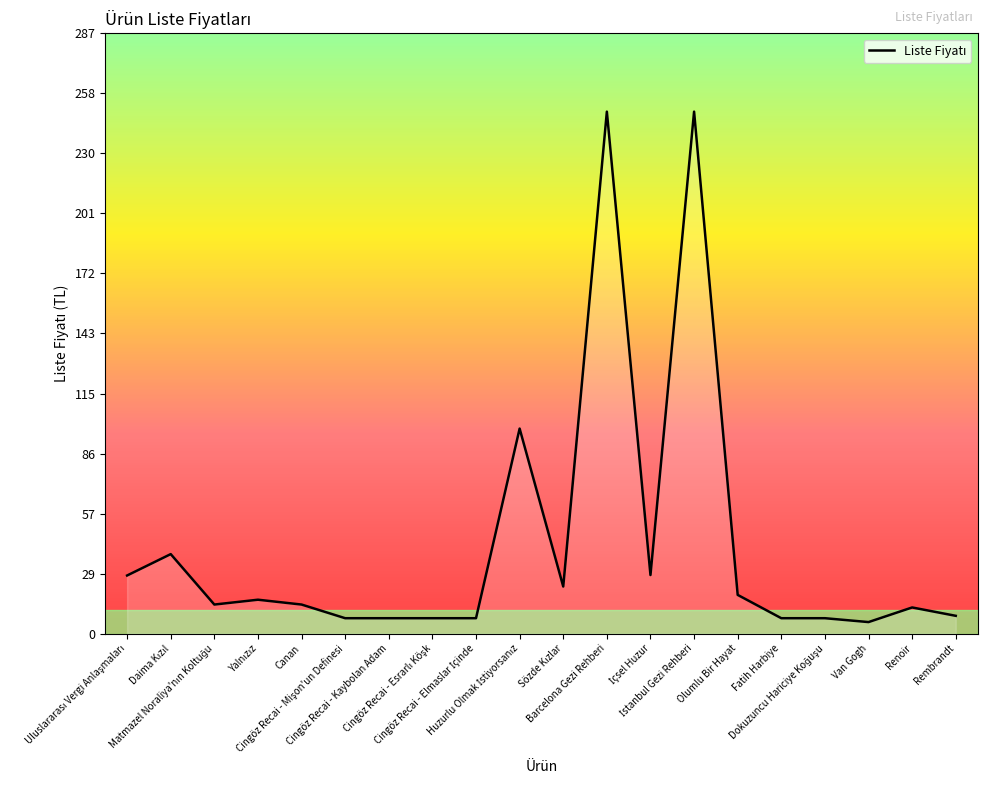

What is the difference between the maximum and minimum values?

244.0